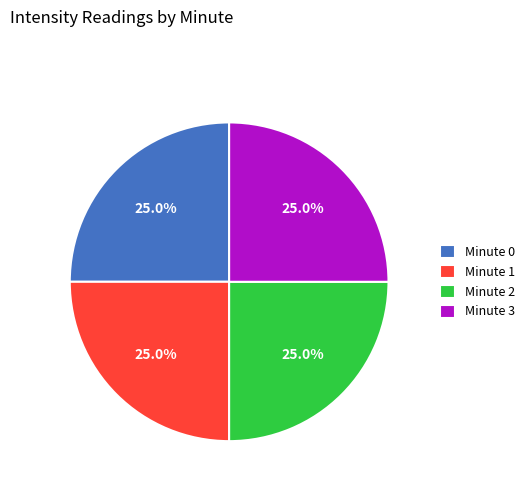

Approximately how many times larger is the value at Minute 1 compared to Minute 3?

1.0